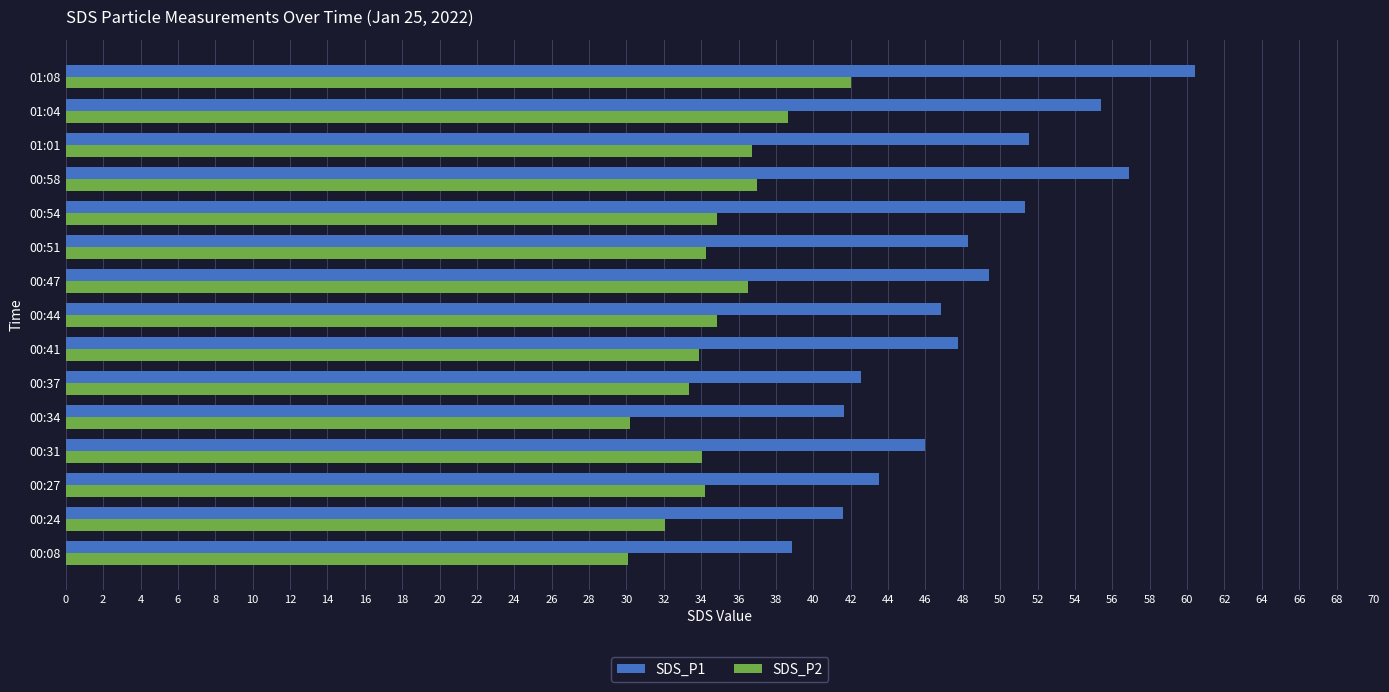

How many categories are shown in the chart?

15